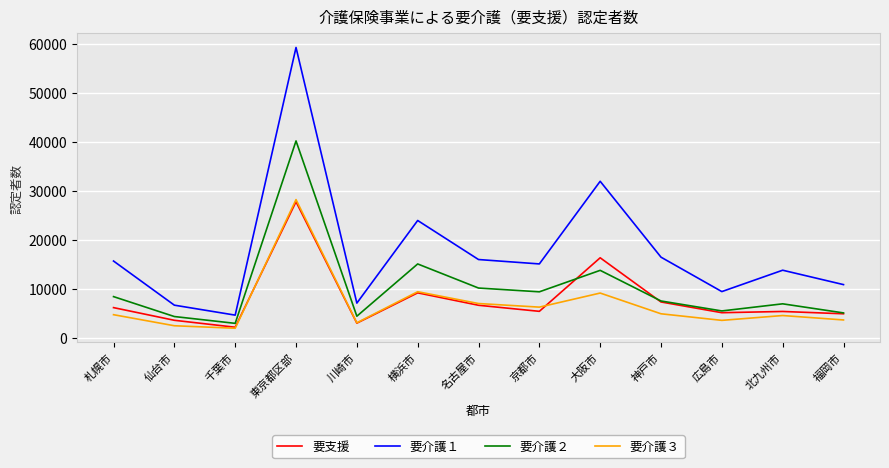

At which category is the sum across all series the highest?

東京都区部